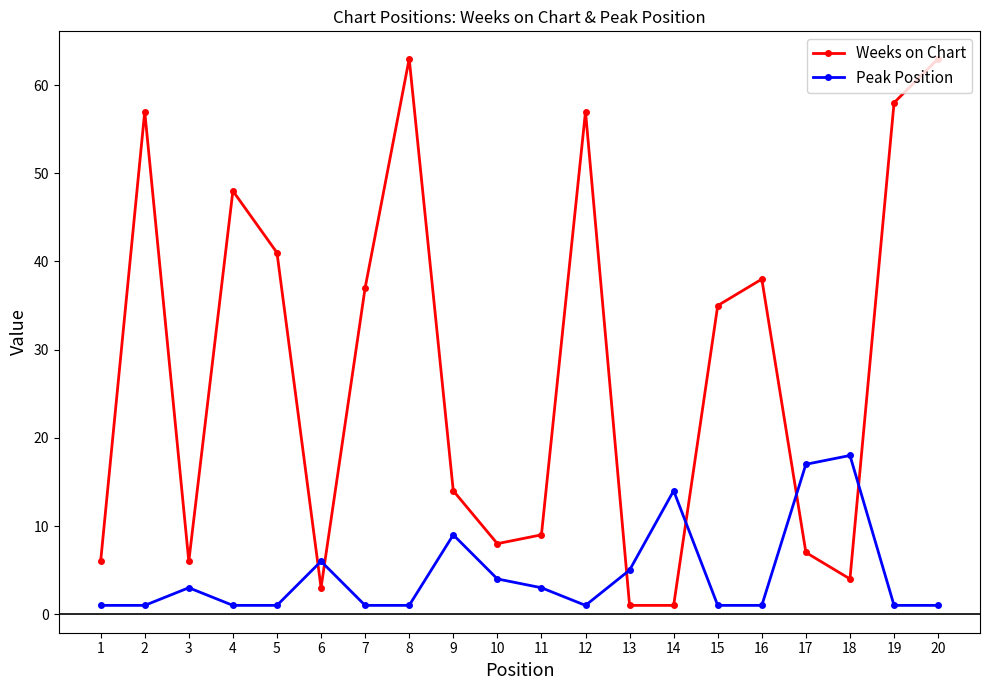

Count the number of data series in this chart.

2